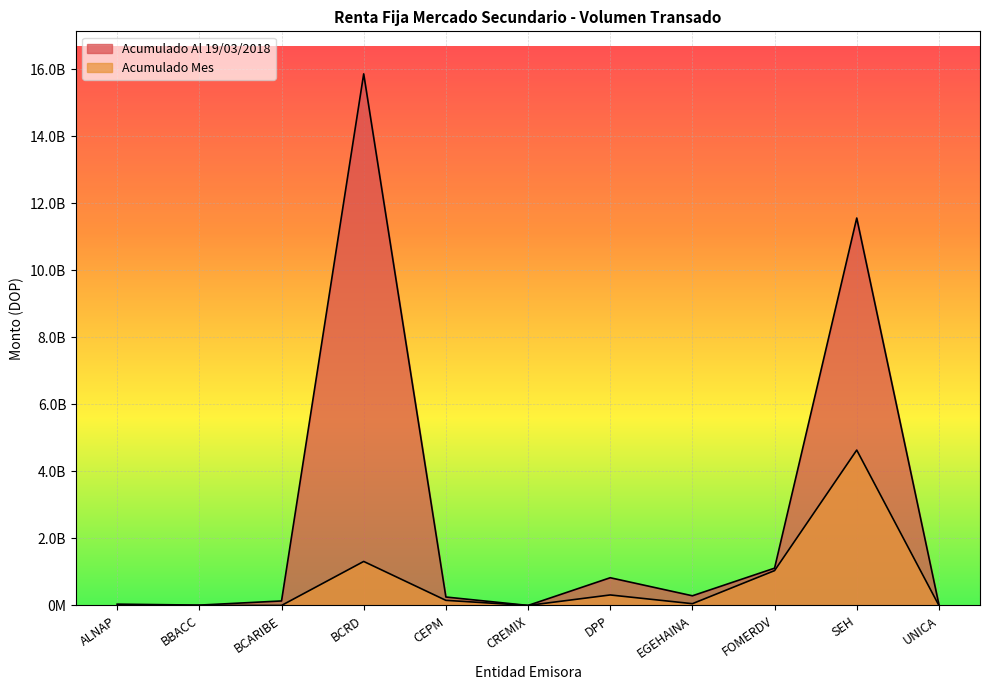

At which label is Acumulado Mes closest to 2318093116?

BCRD